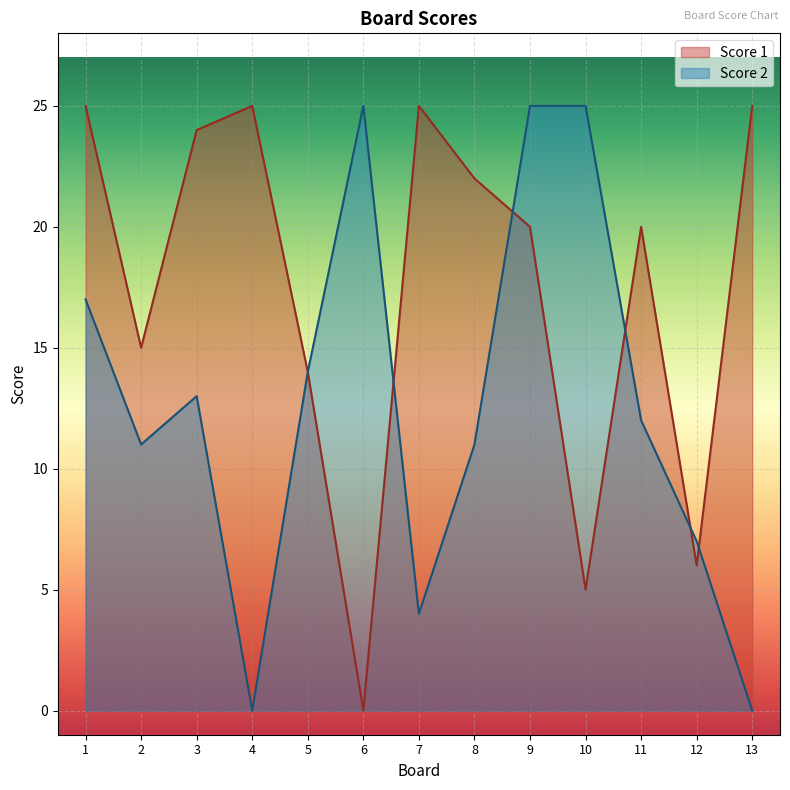

Reading right to left, extract all data points from this chart.

Score 1: 13=25	12=6	11=20	10=5	9=20	8=22	7=25	6=0	5=14	4=25	3=24	2=15	1=25
Score 2: 13=0	12=7	11=12	10=25	9=25	8=11	7=4	6=25	5=14	4=0	3=13	2=11	1=17